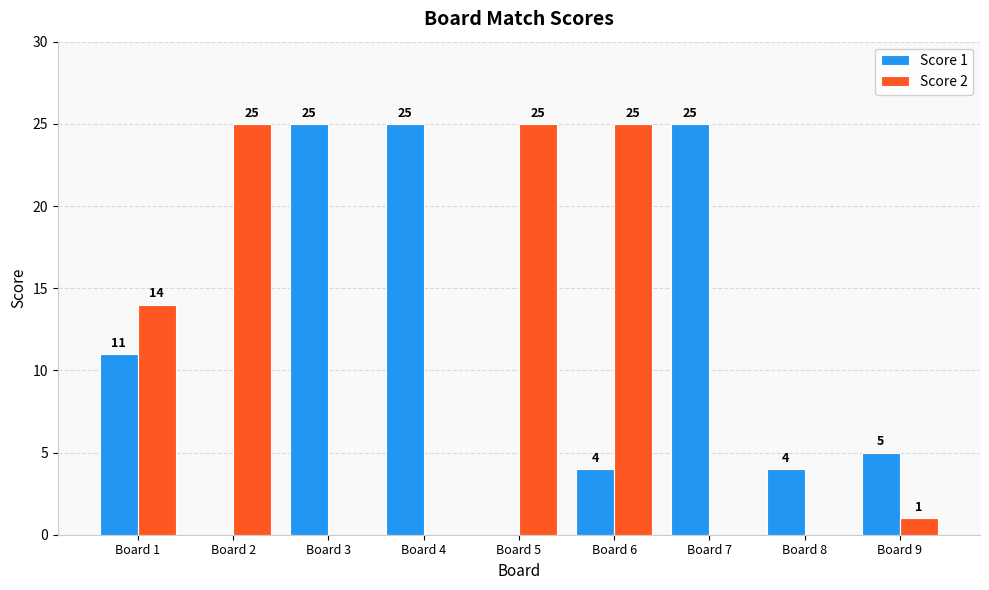

How many positive values does the Score 1 series have?

7